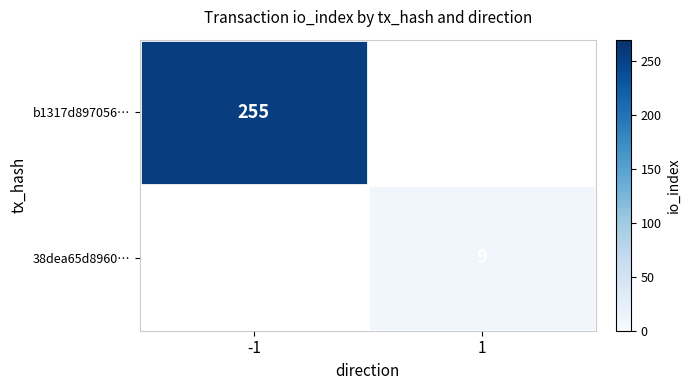

The b1317d897056… series shows 387 at -1. True or false?

False